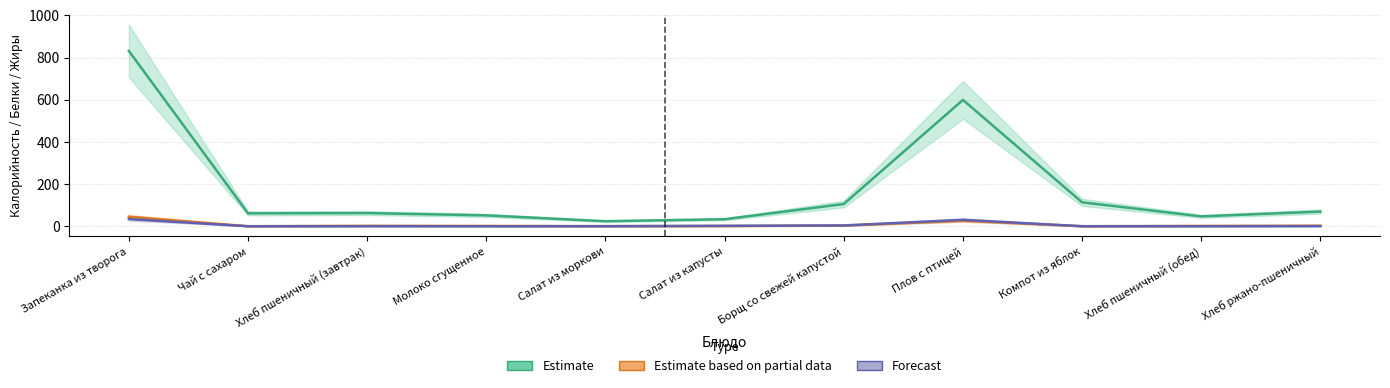

Where is the first local minimum for Estimate?

Чай с сахаром